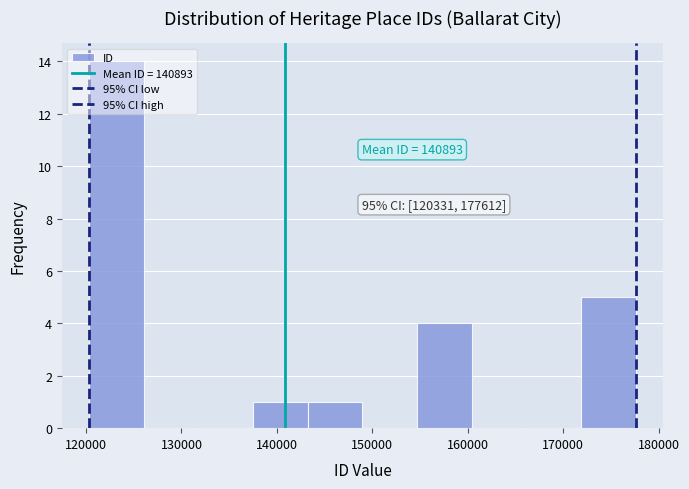

Over which range of the x-axis is the bar tallest?

120000 to 126000